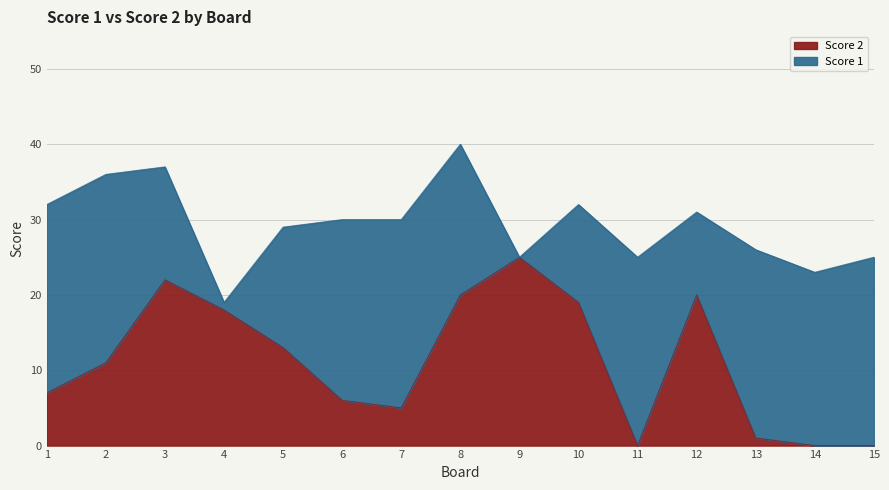

How many interior local peaks (higher than both neighbors) does the data have?

3